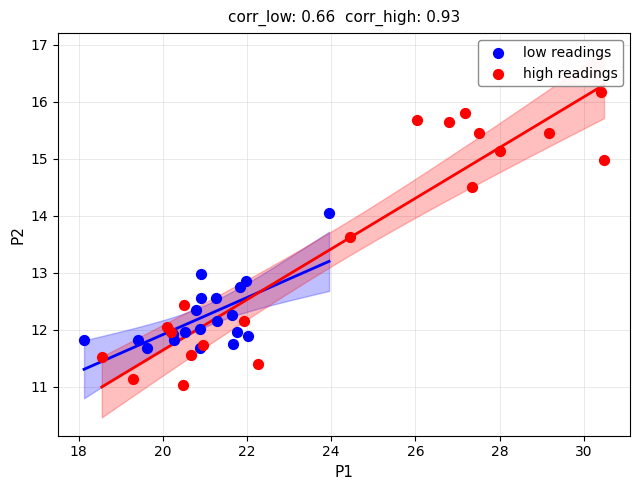

What are all the series names shown in the legend?

low readings, high readings